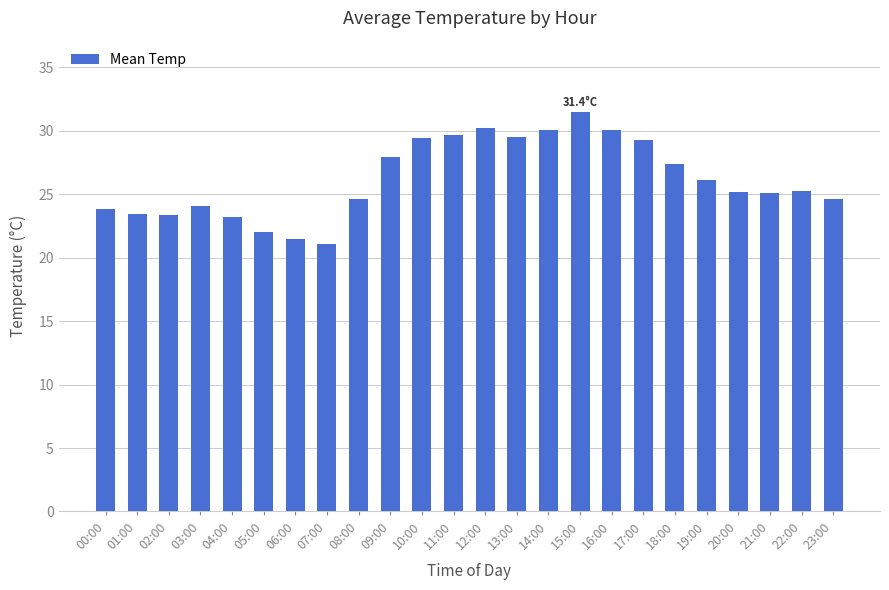

Is it true that the value at 19:00 is 26.1?

True